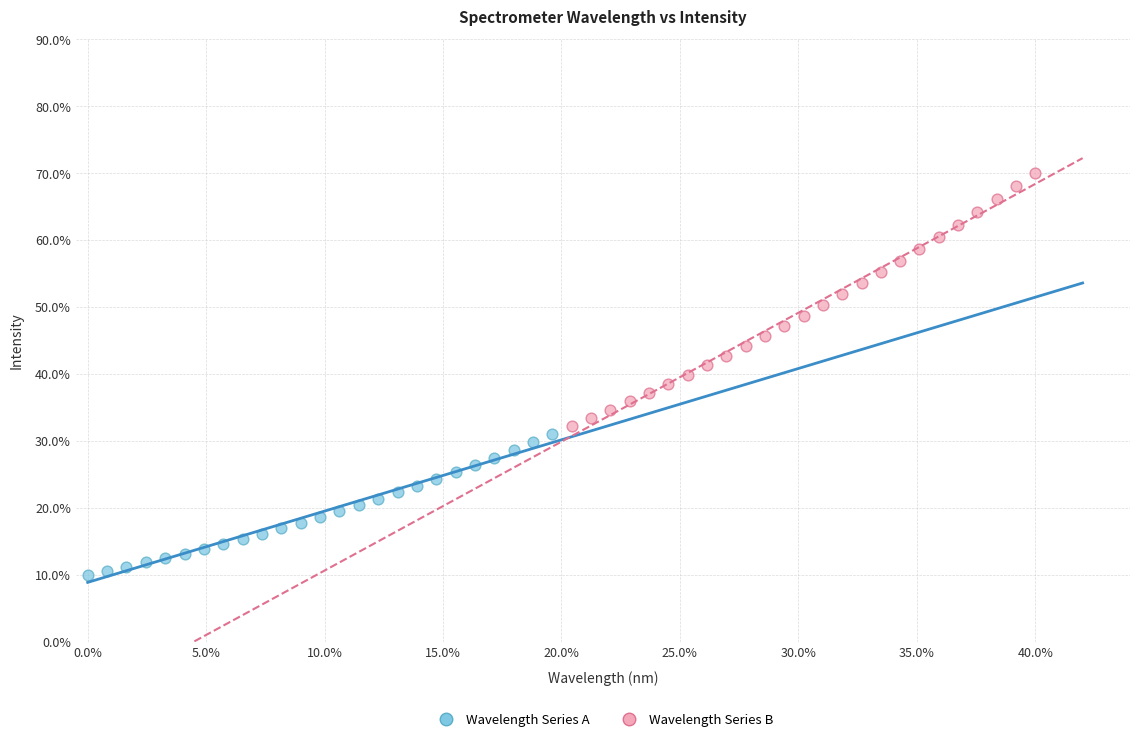

What are all the series names shown in the legend?

Wavelength Series A, Wavelength Series B